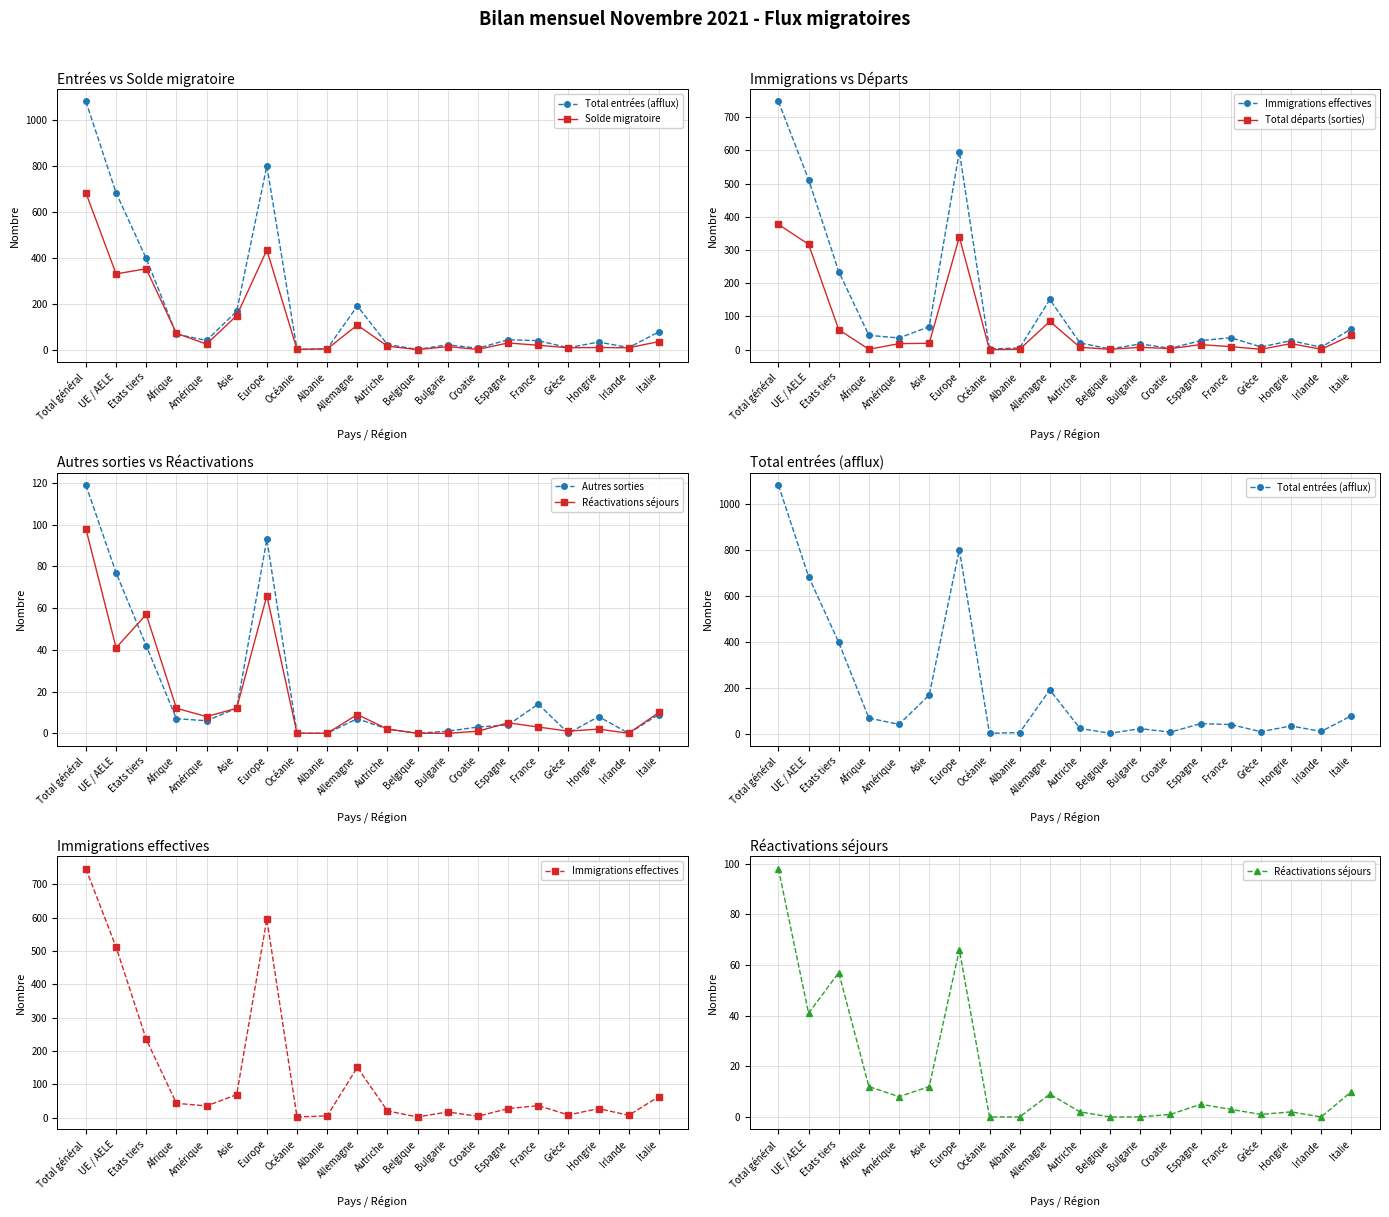

Which series has the largest total across all categories?

Total entrées (afflux)